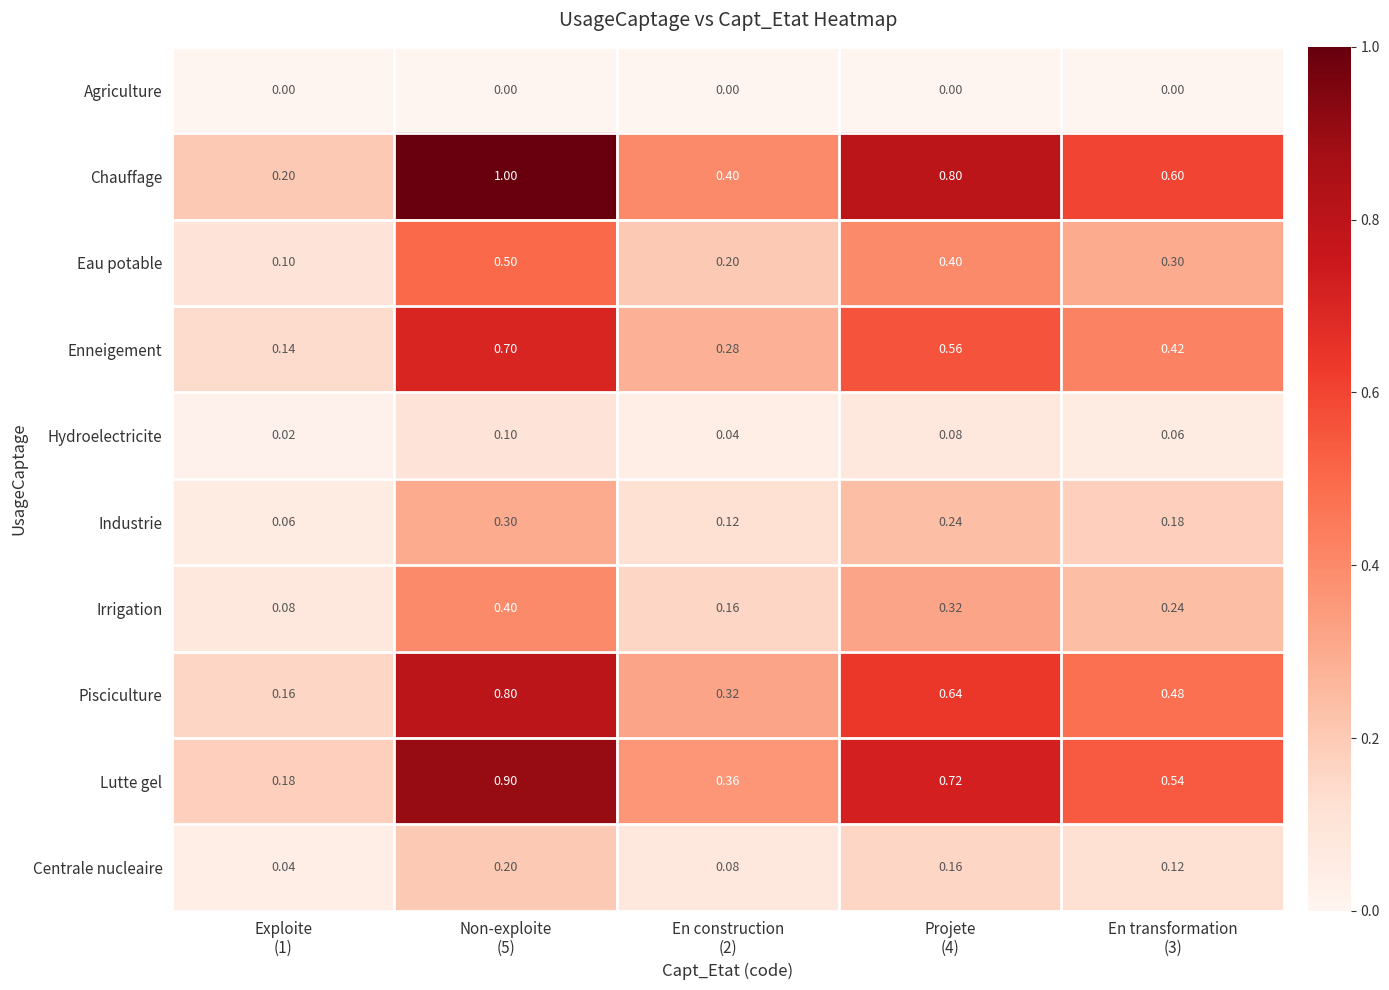

At which category is the sum across all series the highest?

Non-exploite
(5)